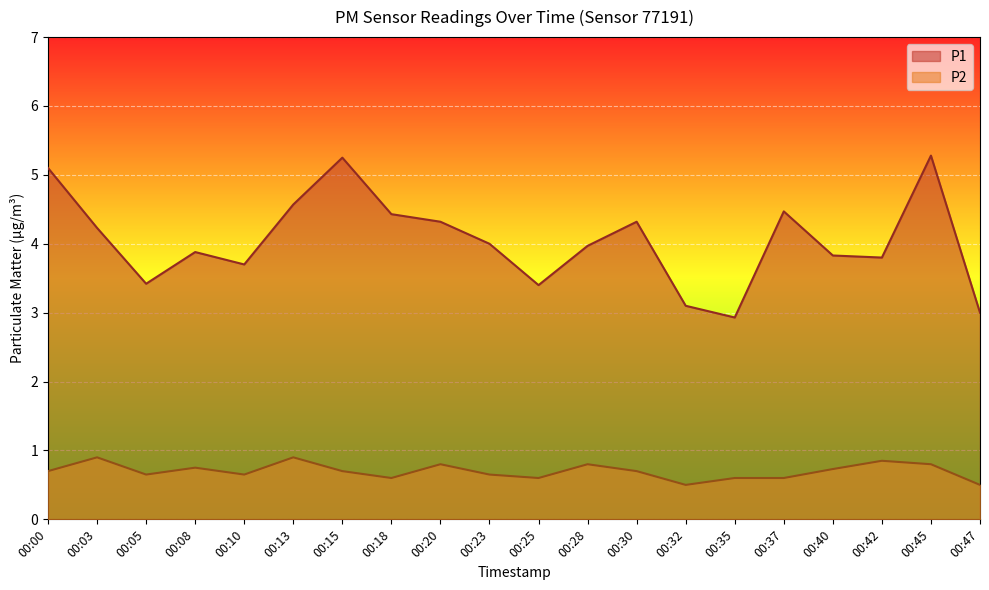

Which category has the highest value in the P2 series?

00:03